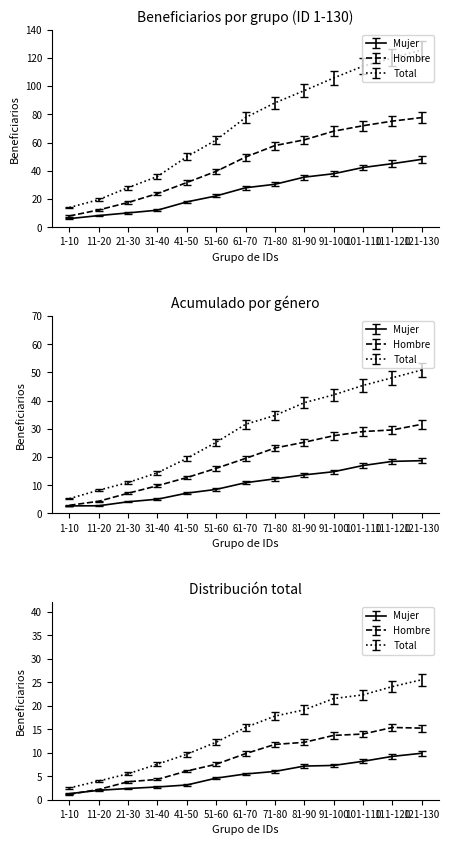

Where is Mujer nearest to the value 27?

61-70